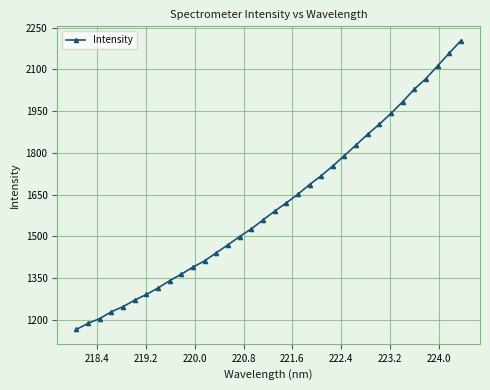

What is the sum of all values?

54829.0